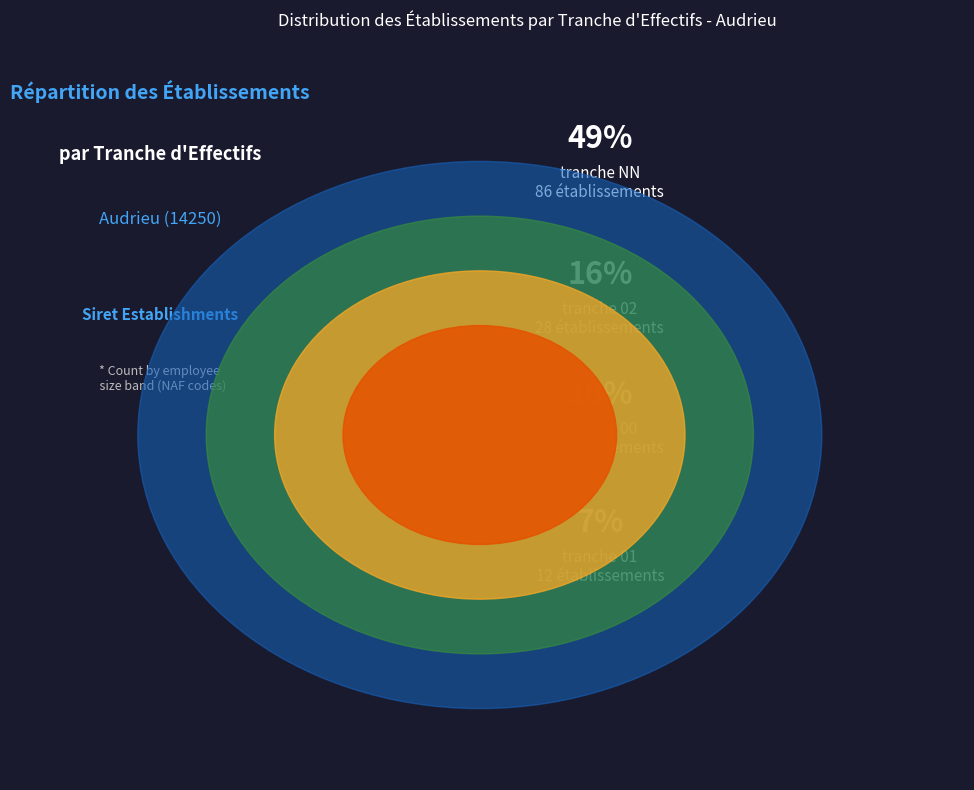

What is the smallest slice in the pie chart?

09